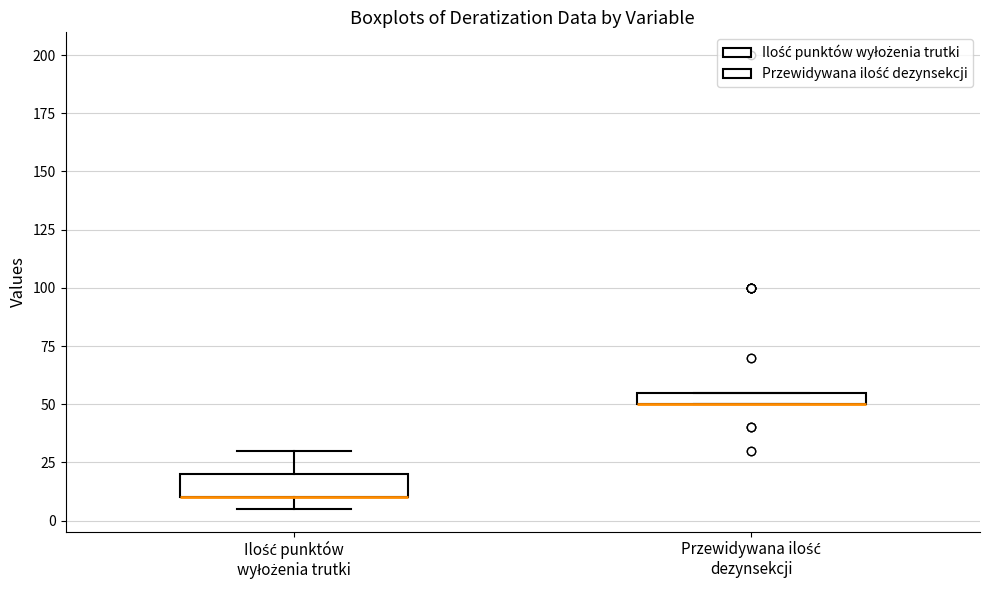

Where is the lower edge of the box for Przewidywana ilość dezynsekcji on the y-axis? The values are not printed on the chart, so give them approximately, as read against the axis.

50